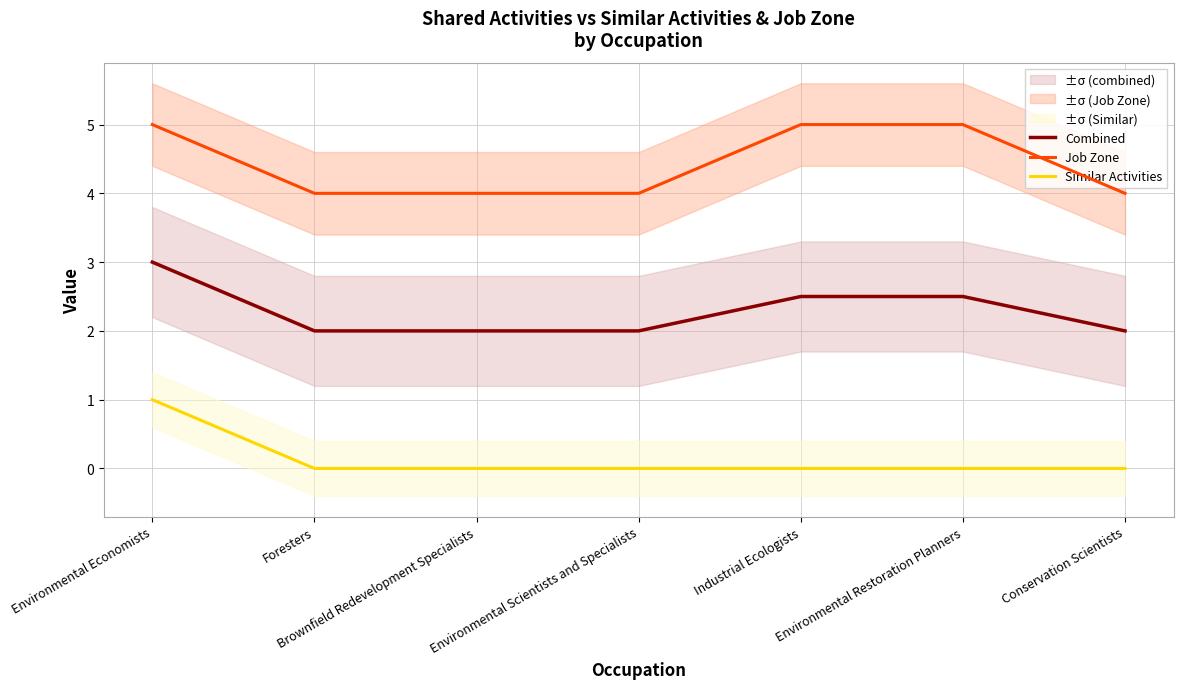

What are all the series names shown in the legend?

Combined, Job Zone, Similar Activities